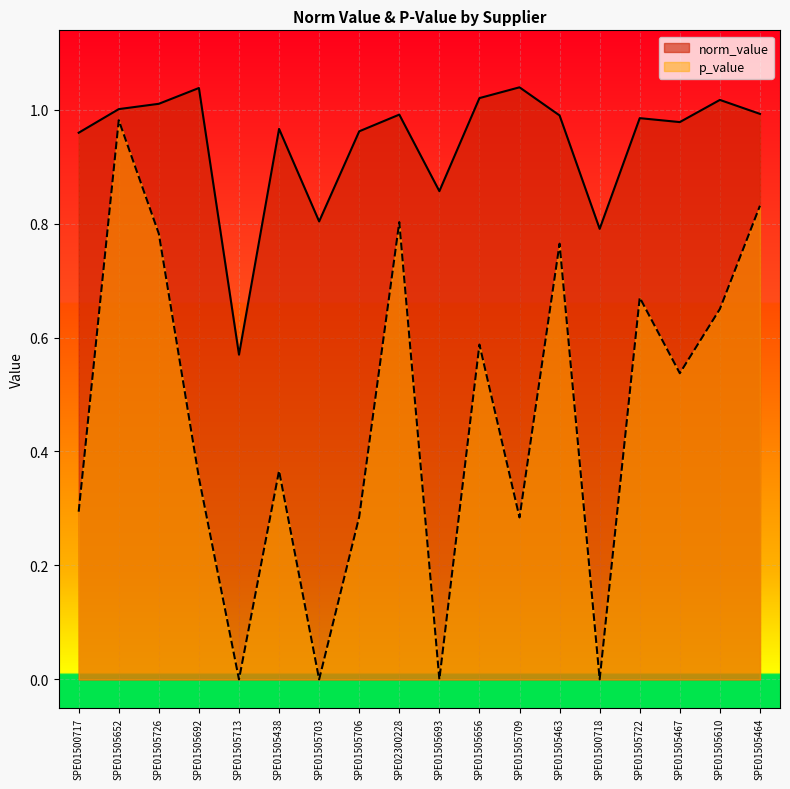

Is the value of norm_value at SPE01505722 greater than the value of p_value at SPE01505656?

Yes